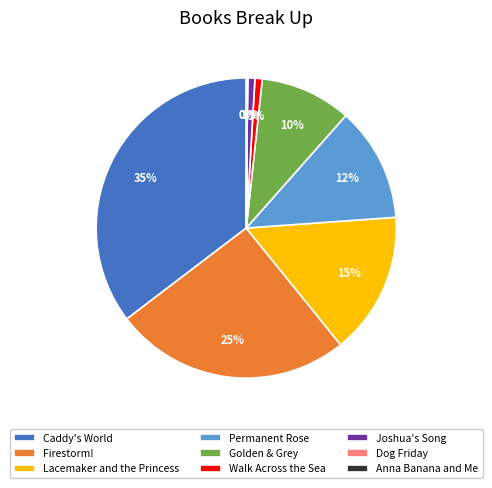

To the nearest percent, what is the difference between the largest and smallest slice percentages?

35%